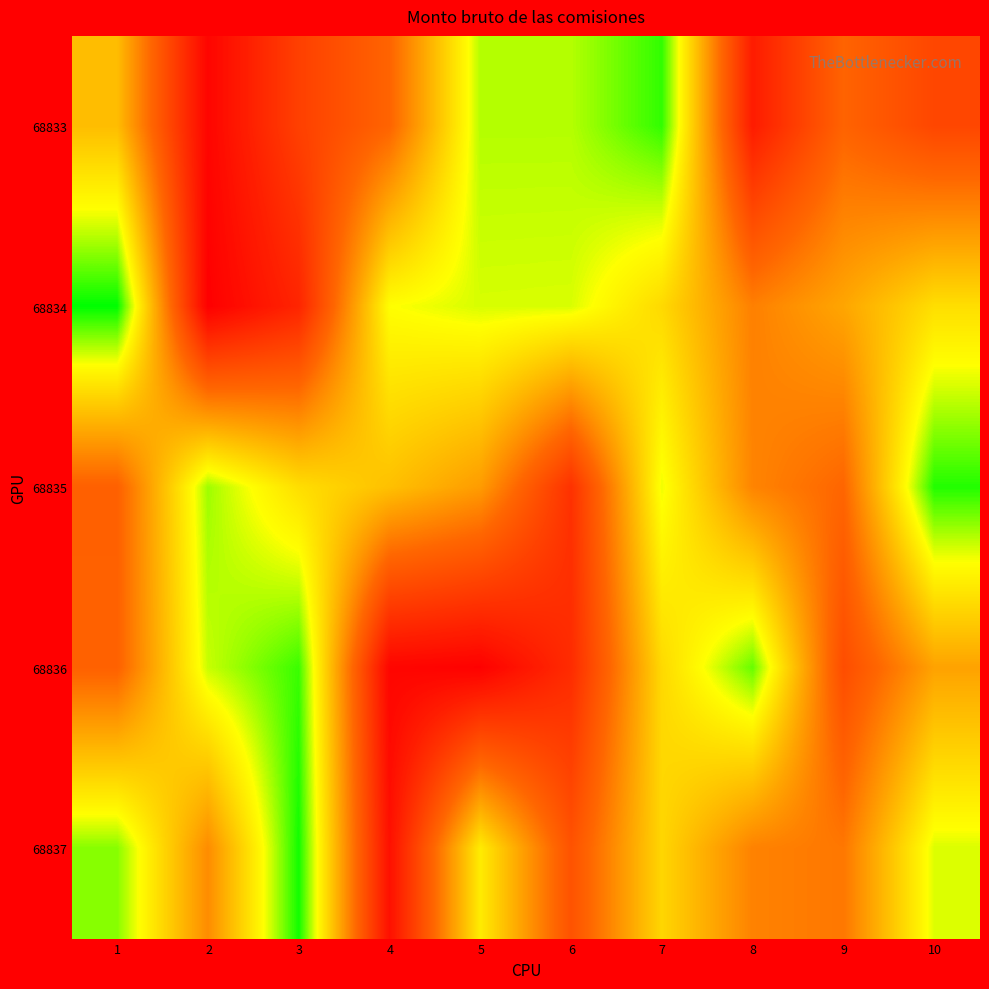

Reading right to left, list all the values displayed in this chart.

68833: 10=0.0	9=0.0	8=0.0	7=0.0	6=0.0	5=0.0	4=0.0	3=0.0	2=0.0	1=0.0
68834: 10=0.0	9=0.0	8=0.0	7=0.0	6=0.0	5=0.0	4=0.0	3=0.0	2=0.0	1=0.0
68835: 10=0.0	9=0.0	8=0.0	7=0.0	6=0.0	5=0.0	4=0.0	3=0.0	2=0.0	1=0.0
68836: 10=0.0	9=0.0	8=0.0	7=0.0	6=0.0	5=0.0	4=0.0	3=0.0	2=0.0	1=0.0
68837: 10=0.0	9=0.0	8=0.0	7=0.0	6=0.0	5=0.0	4=0.0	3=0.0	2=0.0	1=0.0